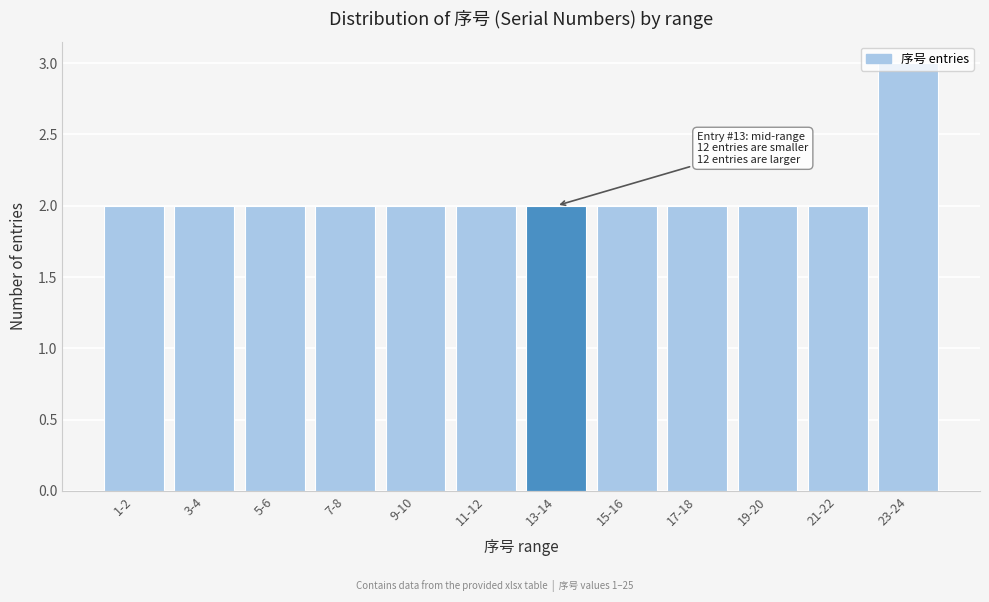

What is the ratio of the value at 3-4 to the value at 21-22?

1.0